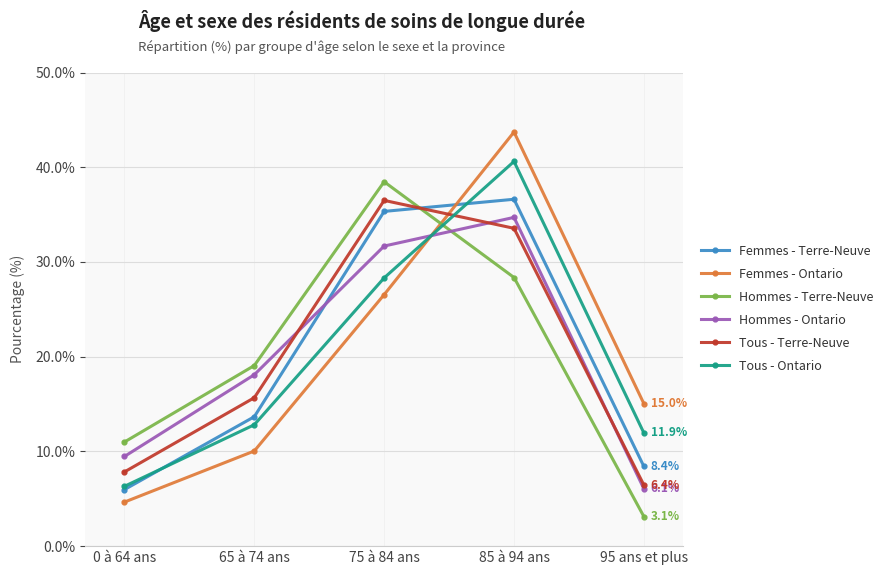

After their last crossing, which series has the higher values: Femmes - Terre-Neuve or Femmes - Ontario?

Femmes - Ontario